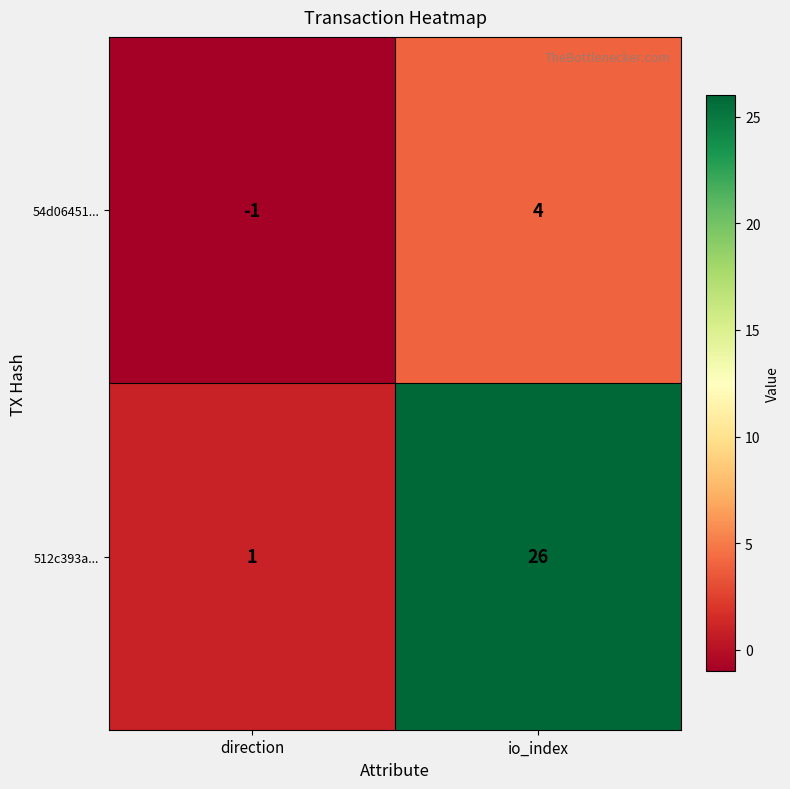

Count the number of categories in the chart.

2